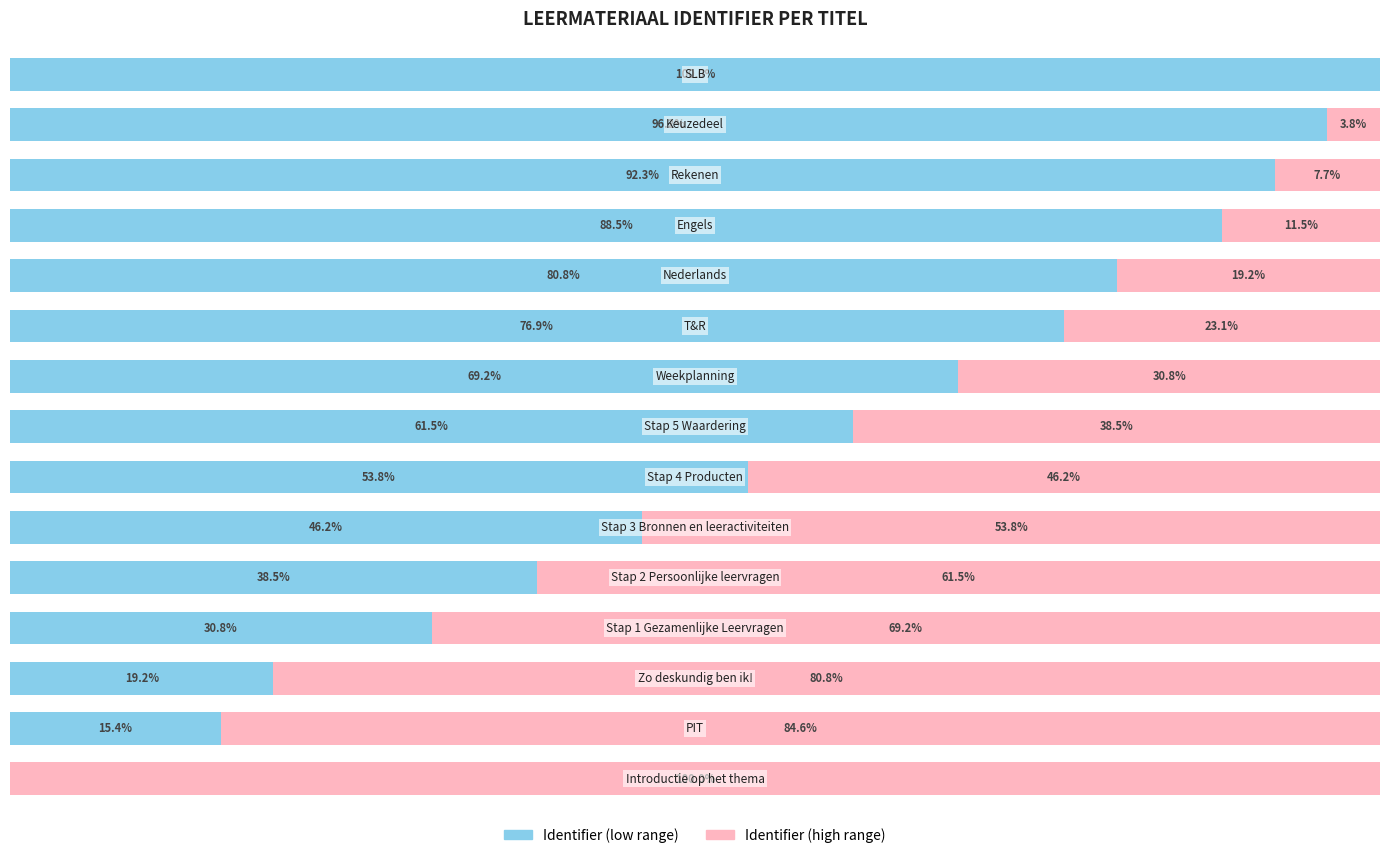

Which series has the largest range (max minus min)?

Identifier (low range)